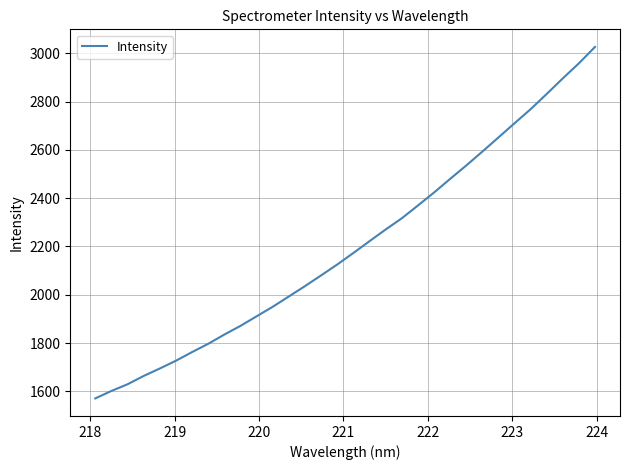

What is the difference between the maximum and minimum values?

1455.9